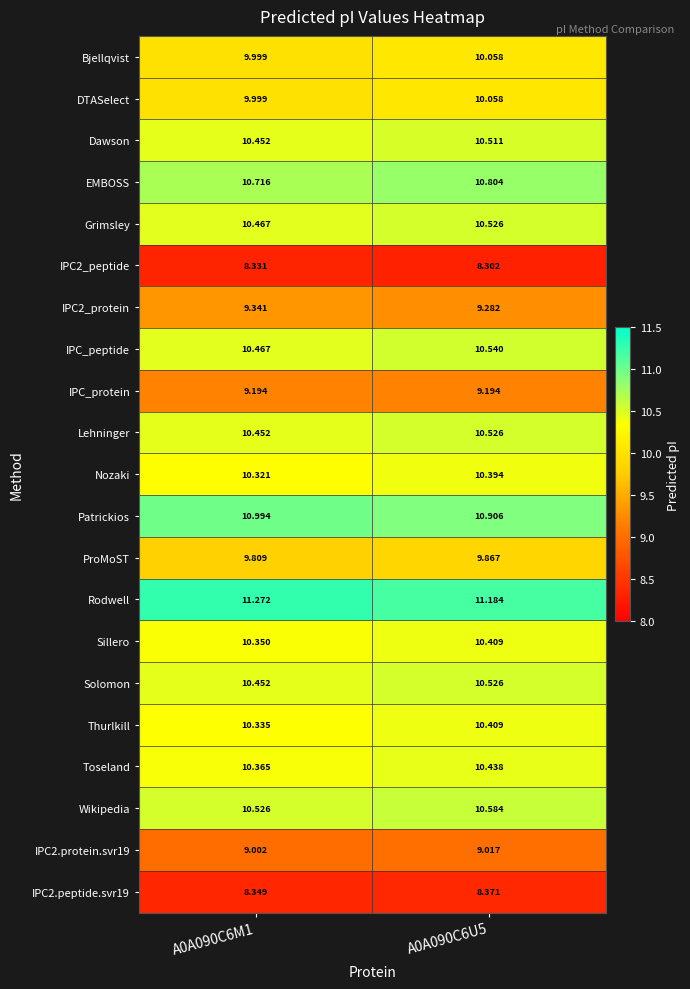

Which series has the largest total across all categories?

Rodwell